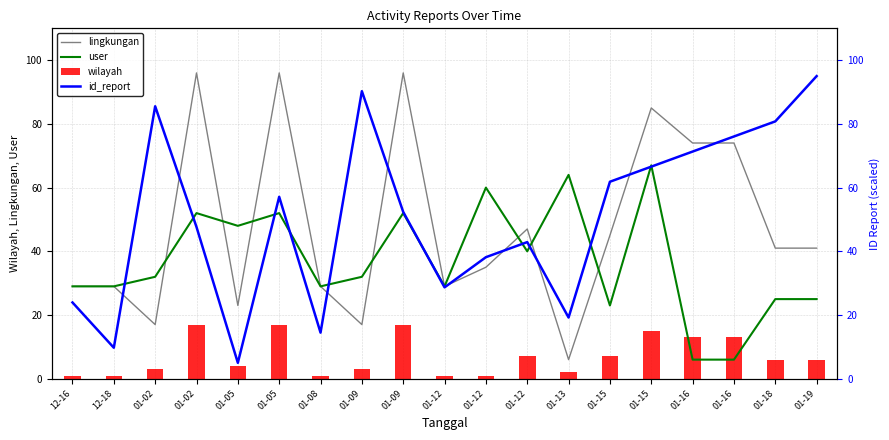

What is the difference between the id_report values at 01-09 and 01-15?

14.2